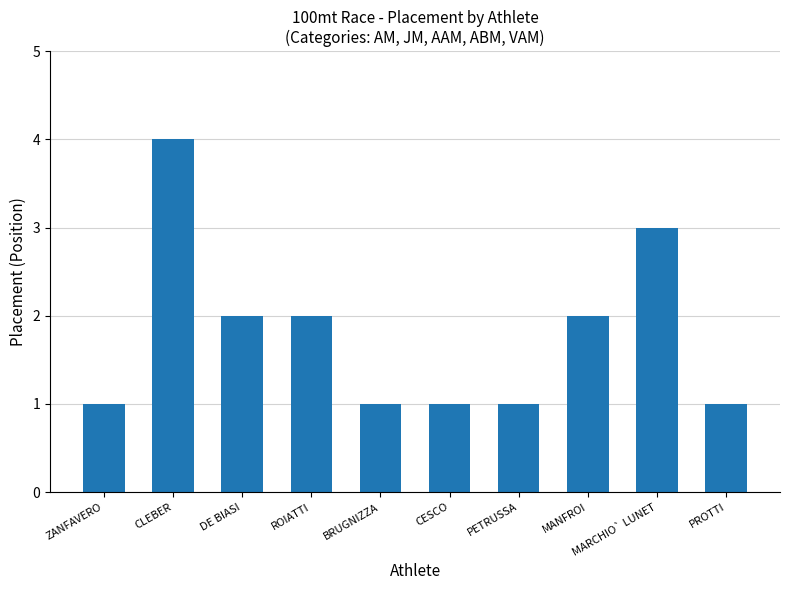

What is the sum of the values at MANFROI and DE BIASI?

4